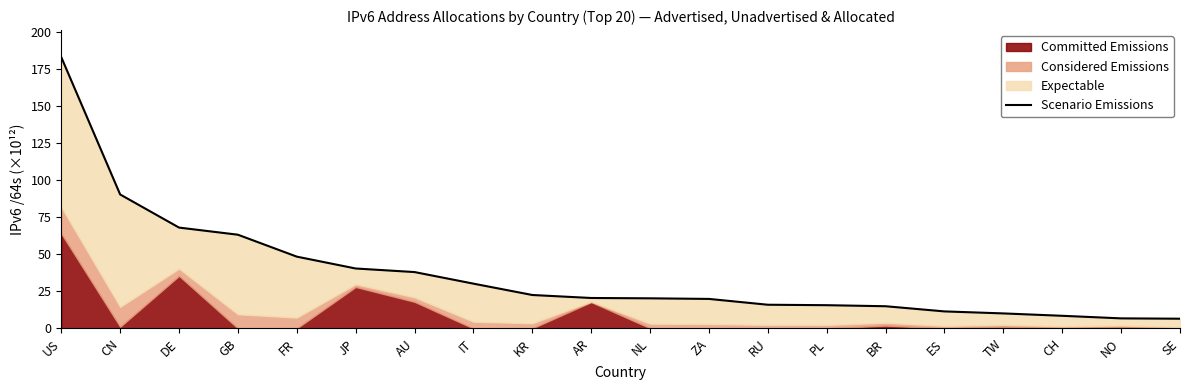

Does the chart display data point markers on the line(s)?

No